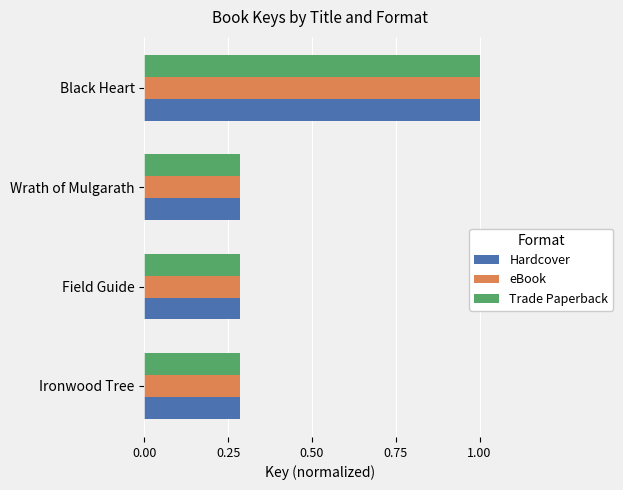

What is the sum of all eBook values?

1.9